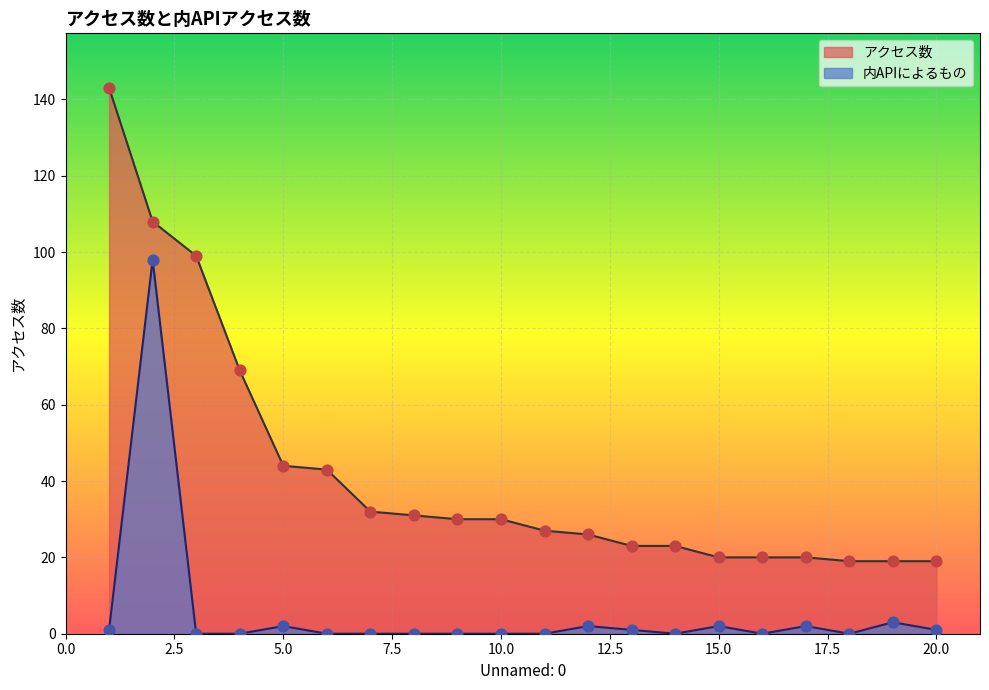

Which series reaches the maximum Y coordinate?

アクセス数